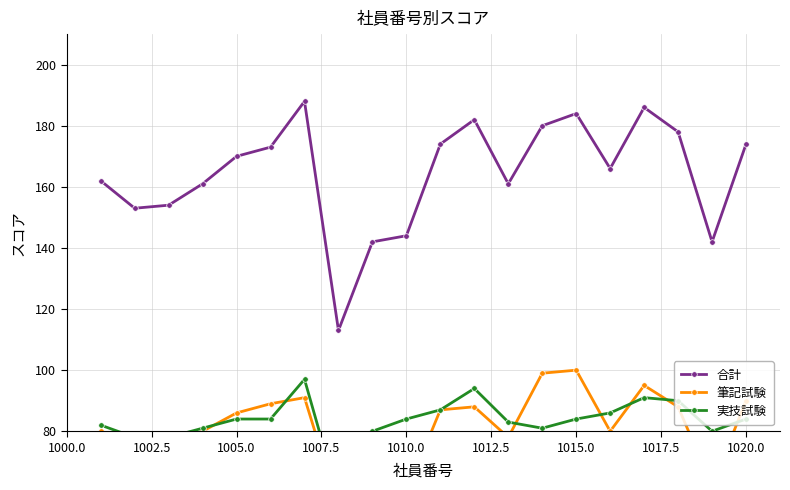

What is the lowest value of the 合計 series?

113